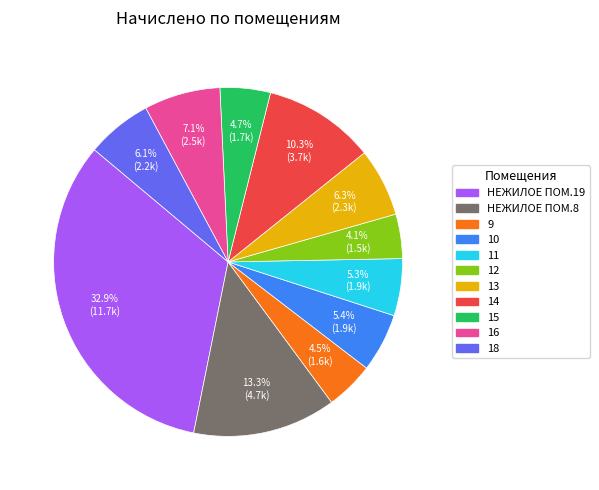

Does 10 account for over 50% of the chart?

No